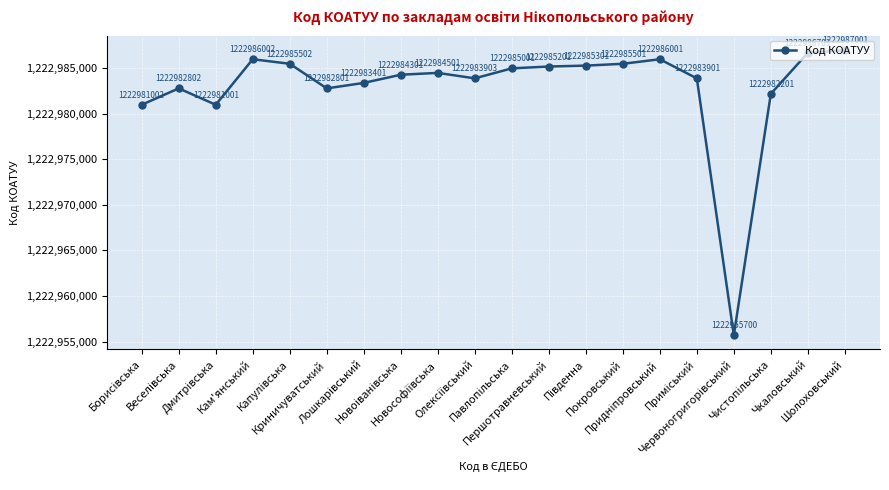

How many lines are shown in the chart?

1